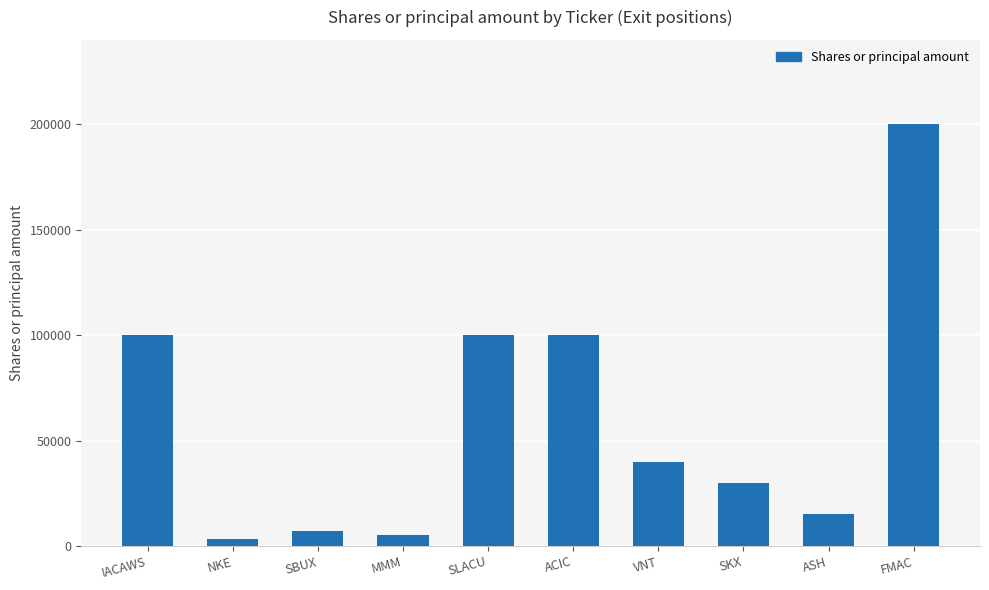

True or false: the data shows 40000 at VNT.

True